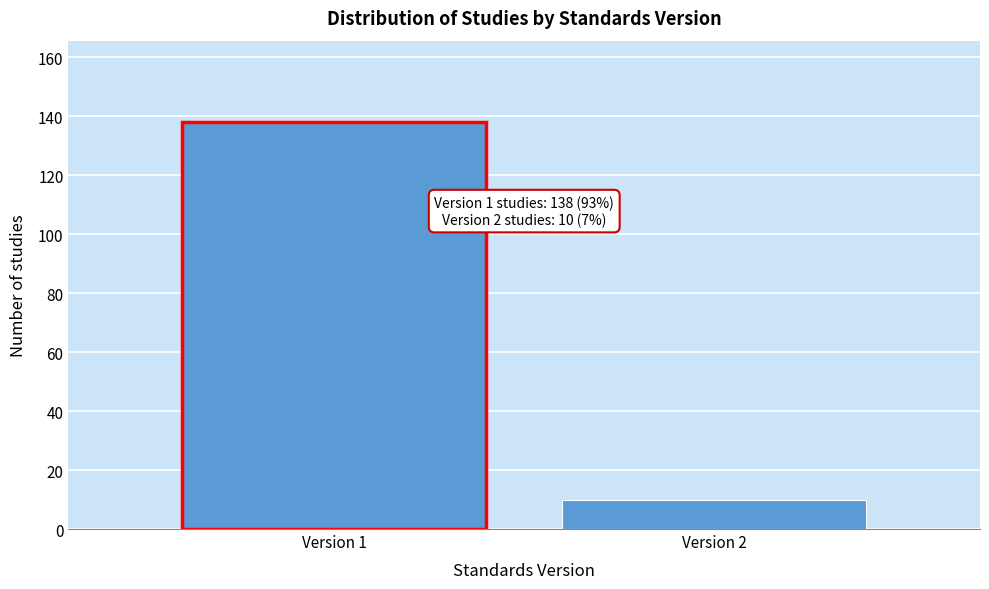

Reading left to right, transcribe all the data shown in this chart.

138	10